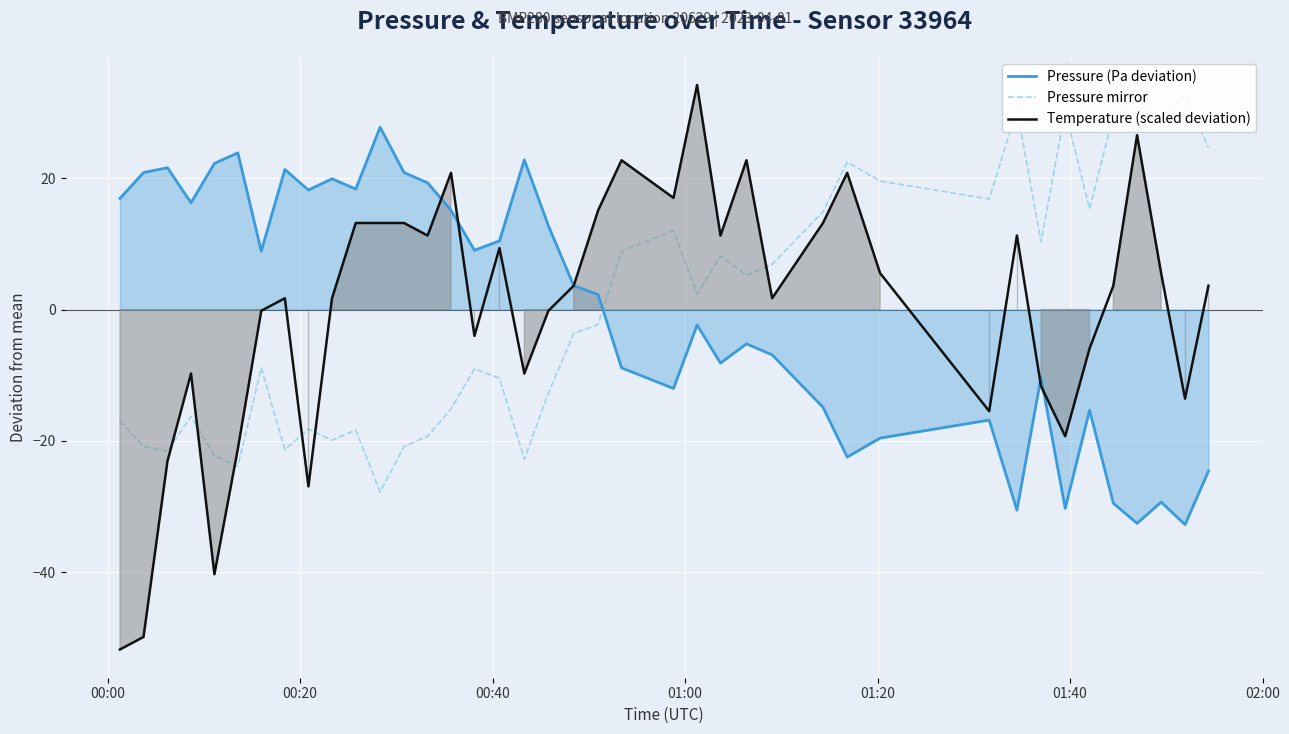

How many times do Pressure (Pa deviation) and Pressure mirror cross each other?

1